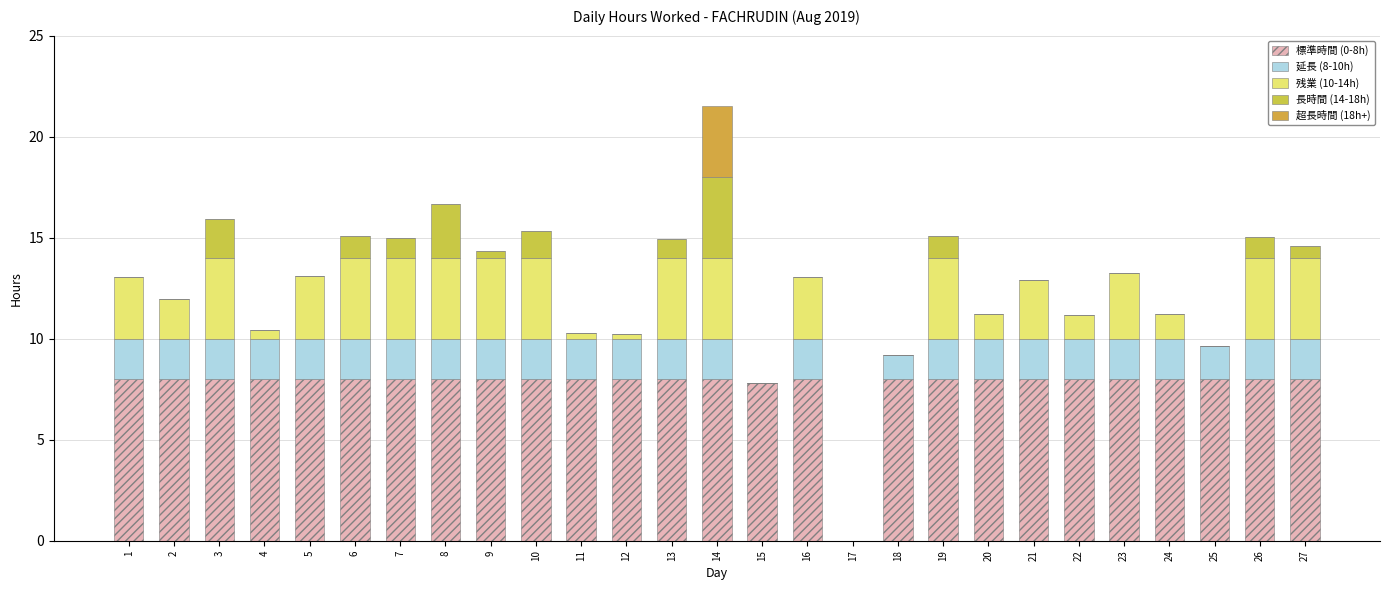

The value of 延長 (8-10h) at 20 is 2.8. True or false?

False